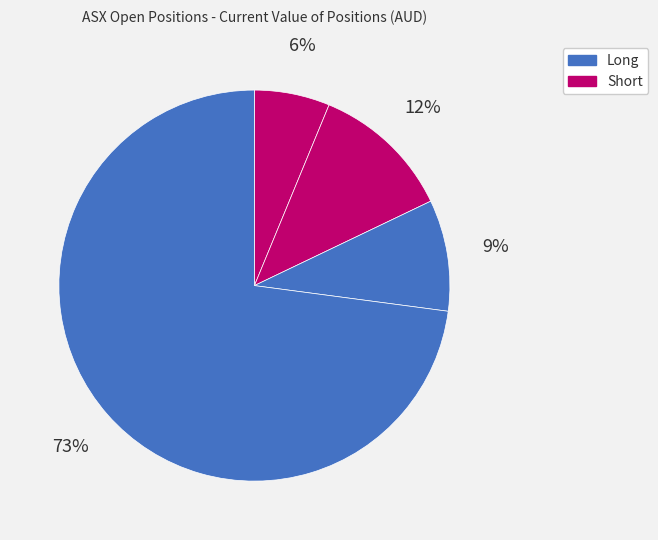

How many slices are in this pie chart?

4